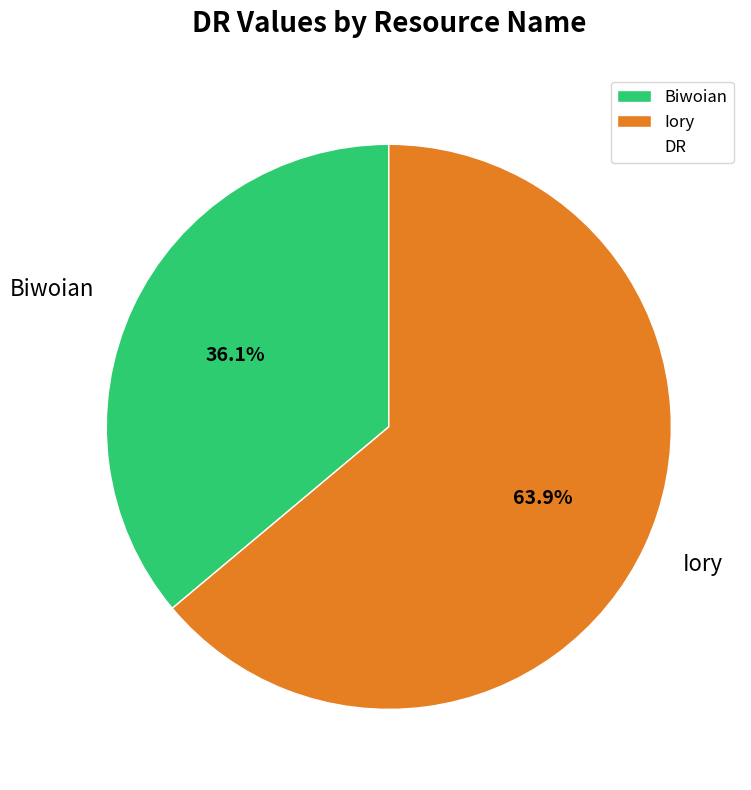

How many segments does this pie chart have?

2